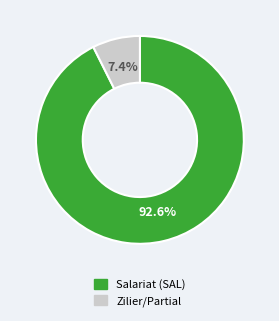

Is there any slice that represents more than half of the pie?

Yes